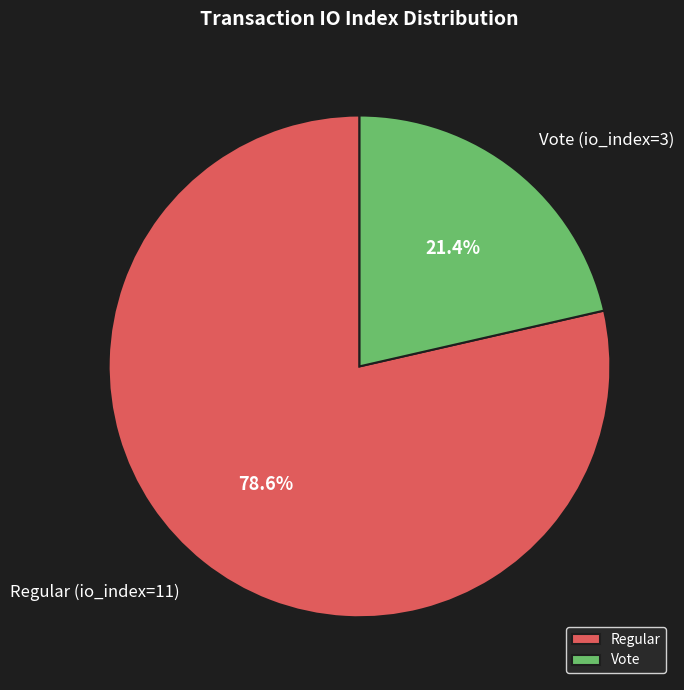

How many slices are in this pie chart?

2